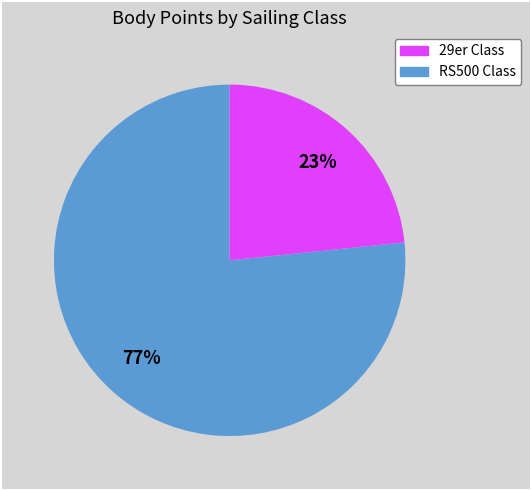

Is there any slice that represents more than half of the pie?

Yes